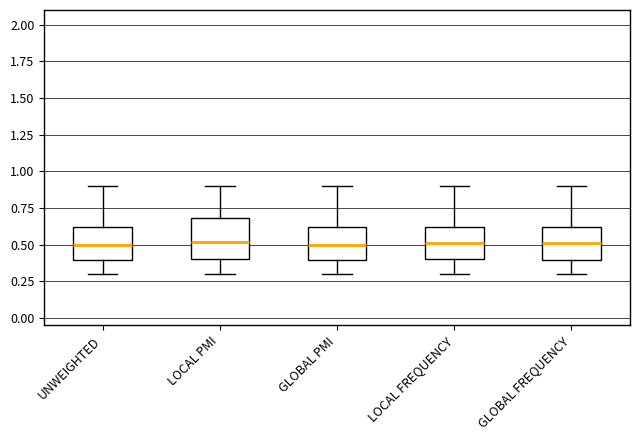

Comparing the boxes themselves (not the whiskers), which one is the tallest?

LOCAL PMI